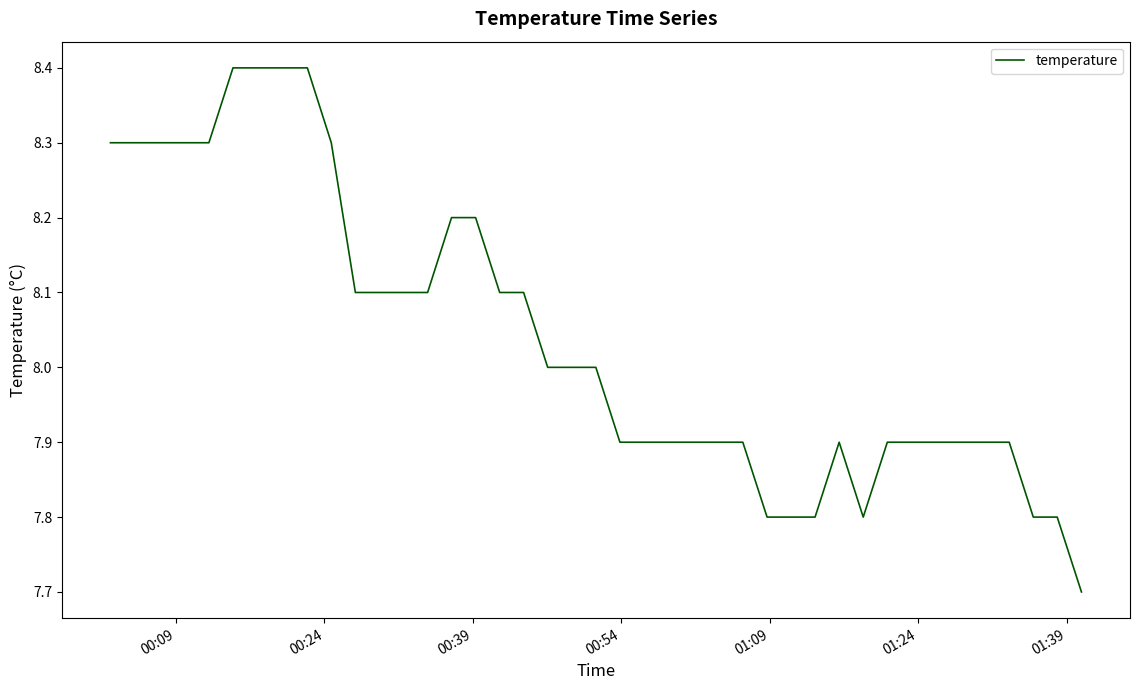

What is the difference between the maximum and minimum values?

0.7